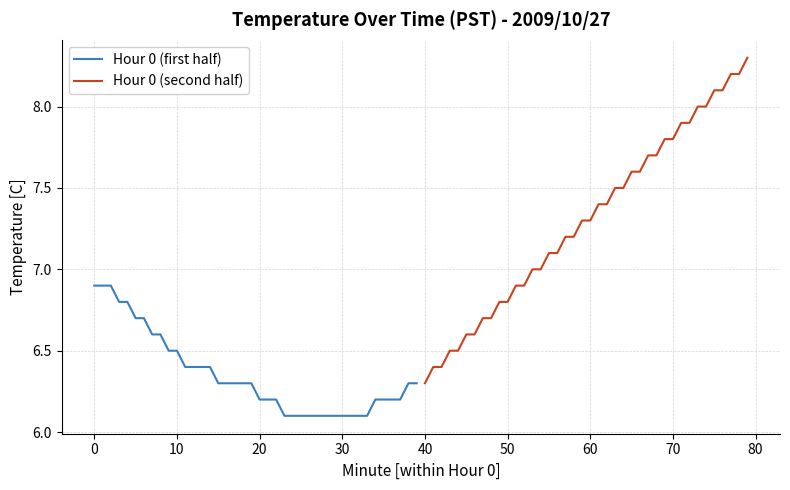

What is the difference between the second highest and second lowest values in the Hour 0 (second half) series?

1.8